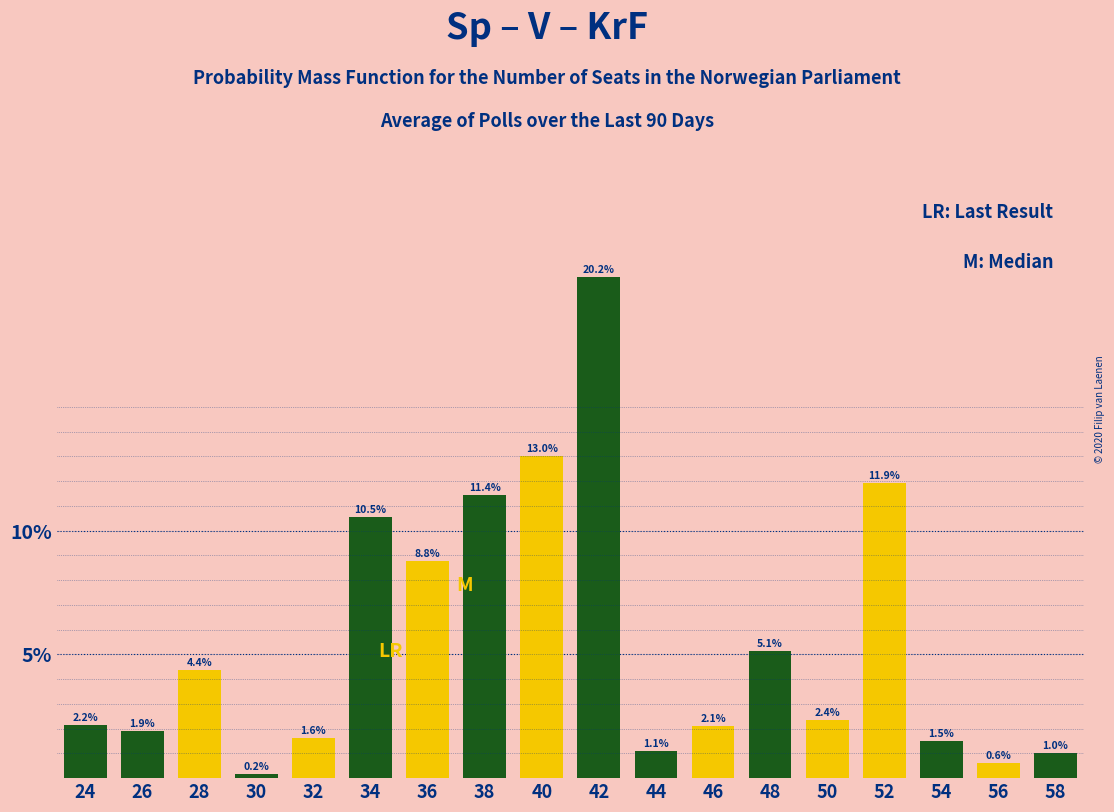

Reading left to right, list all the values displayed in this chart.

2.2	1.9	4.4	0.2	1.6	10.5	8.8	11.4	13.0	20.2	1.1	2.1	5.1	2.4	11.9	1.5	0.6	1.0